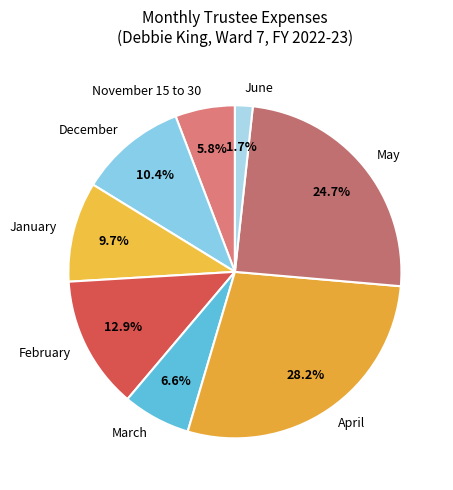

True or false: March accounts for 14% of the total.

False